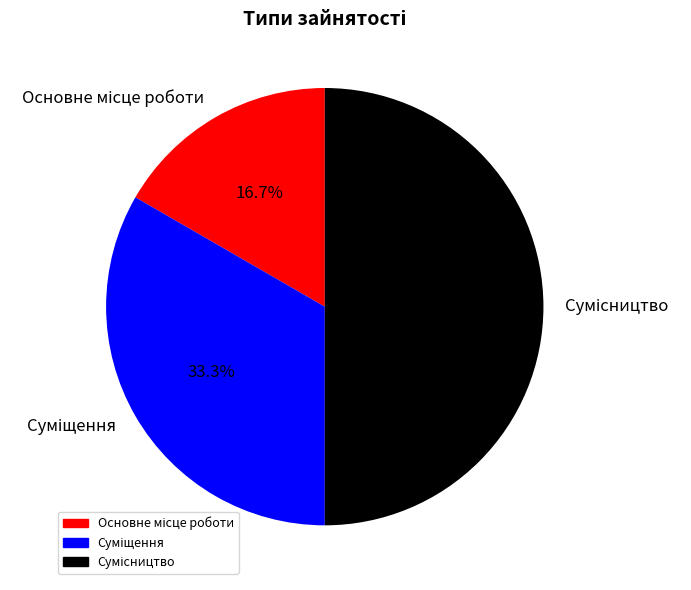

How many slices are in this pie chart?

3